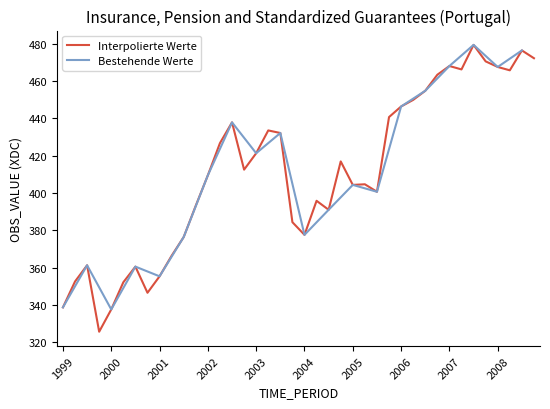

What is the minimum value for Interpolierte Werte?

325.8